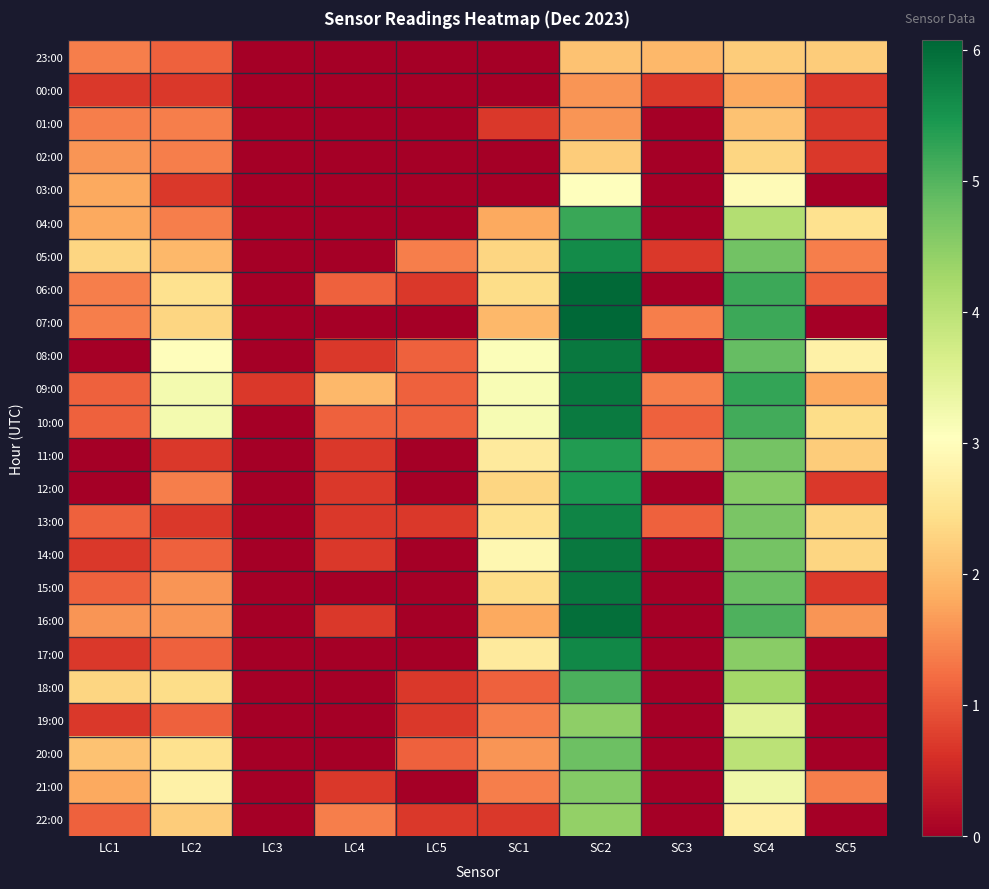

Reading right to left, transcribe all the data shown in this chart.

23:00: SC5=2.2	SC4=2.2	SC3=1.9	SC2=2.1	SC1=0.0	LC5=0.0	LC4=0.0	LC3=0.0	LC2=1.1	LC1=1.4
00:00: SC5=0.7	SC4=1.8	SC3=0.7	SC2=1.6	SC1=0.0	LC5=0.0	LC4=0.0	LC3=0.0	LC2=0.7	LC1=0.7
01:00: SC5=0.7	SC4=2.1	SC3=0.0	SC2=1.6	SC1=0.7	LC5=0.0	LC4=0.0	LC3=0.0	LC2=1.4	LC1=1.4
02:00: SC5=0.7	SC4=2.3	SC3=0.0	SC2=2.2	SC1=0.0	LC5=0.0	LC4=0.0	LC3=0.0	LC2=1.4	LC1=1.6
03:00: SC5=0.0	SC4=2.9	SC3=0.0	SC2=3.0	SC1=0.0	LC5=0.0	LC4=0.0	LC3=0.0	LC2=0.7	LC1=1.8
04:00: SC5=2.5	SC4=4.1	SC3=0.0	SC2=5.2	SC1=1.8	LC5=0.0	LC4=0.0	LC3=0.0	LC2=1.4	LC1=1.8
05:00: SC5=1.4	SC4=4.7	SC3=0.7	SC2=5.6	SC1=2.3	LC5=1.4	LC4=0.0	LC3=0.0	LC2=1.9	LC1=2.3
06:00: SC5=1.1	SC4=5.2	SC3=0.0	SC2=6.0	SC1=2.4	LC5=0.7	LC4=1.1	LC3=0.0	LC2=2.5	LC1=1.4
07:00: SC5=0.0	SC4=5.2	SC3=1.4	SC2=6.1	SC1=1.9	LC5=0.0	LC4=0.0	LC3=0.0	LC2=2.3	LC1=1.4
08:00: SC5=2.8	SC4=4.9	SC3=0.0	SC2=5.8	SC1=3.1	LC5=1.1	LC4=0.7	LC3=0.0	LC2=3.0	LC1=0.0
09:00: SC5=1.8	SC4=5.2	SC3=1.4	SC2=5.9	SC1=3.1	LC5=1.1	LC4=1.9	LC3=0.7	LC2=3.2	LC1=1.1
10:00: SC5=2.4	SC4=5.1	SC3=1.1	SC2=5.8	SC1=3.2	LC5=1.1	LC4=1.1	LC3=0.0	LC2=3.2	LC1=1.1
11:00: SC5=2.2	SC4=4.7	SC3=1.4	SC2=5.4	SC1=2.6	LC5=0.0	LC4=0.7	LC3=0.0	LC2=0.7	LC1=0.0
12:00: SC5=0.7	SC4=4.5	SC3=0.0	SC2=5.5	SC1=2.3	LC5=0.0	LC4=0.7	LC3=0.0	LC2=1.4	LC1=0.0
13:00: SC5=2.3	SC4=4.7	SC3=1.1	SC2=5.7	SC1=2.5	LC5=0.7	LC4=0.7	LC3=0.0	LC2=0.7	LC1=1.1
14:00: SC5=2.3	SC4=4.7	SC3=0.0	SC2=5.8	SC1=2.9	LC5=0.0	LC4=0.7	LC3=0.0	LC2=1.1	LC1=0.7
15:00: SC5=0.7	SC4=4.8	SC3=0.0	SC2=5.9	SC1=2.4	LC5=0.0	LC4=0.0	LC3=0.0	LC2=1.6	LC1=1.1
16:00: SC5=1.6	SC4=5.0	SC3=0.0	SC2=6.0	SC1=1.8	LC5=0.0	LC4=0.7	LC3=0.0	LC2=1.6	LC1=1.6
17:00: SC5=0.0	SC4=4.5	SC3=0.0	SC2=5.7	SC1=2.6	LC5=0.0	LC4=0.0	LC3=0.0	LC2=1.1	LC1=0.7
18:00: SC5=0.0	SC4=4.3	SC3=0.0	SC2=5.1	SC1=1.1	LC5=0.7	LC4=0.0	LC3=0.0	LC2=2.4	LC1=2.3
19:00: SC5=0.0	SC4=3.5	SC3=0.0	SC2=4.5	SC1=1.4	LC5=0.7	LC4=0.0	LC3=0.0	LC2=1.1	LC1=0.7
20:00: SC5=0.0	SC4=4.0	SC3=0.0	SC2=4.8	SC1=1.6	LC5=1.1	LC4=0.0	LC3=0.0	LC2=2.5	LC1=2.1
21:00: SC5=1.4	SC4=3.3	SC3=0.0	SC2=4.6	SC1=1.4	LC5=0.0	LC4=0.7	LC3=0.0	LC2=2.8	LC1=1.8
22:00: SC5=0.0	SC4=2.7	SC3=0.0	SC2=4.4	SC1=0.7	LC5=0.7	LC4=1.4	LC3=0.0	LC2=2.2	LC1=1.1